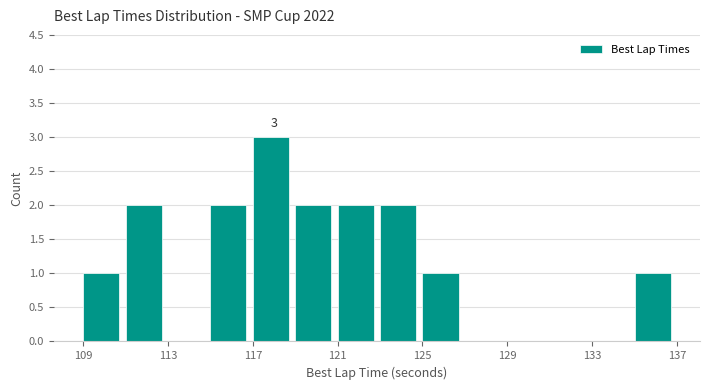

Over which range of the x-axis is the bar tallest?

117 to 119